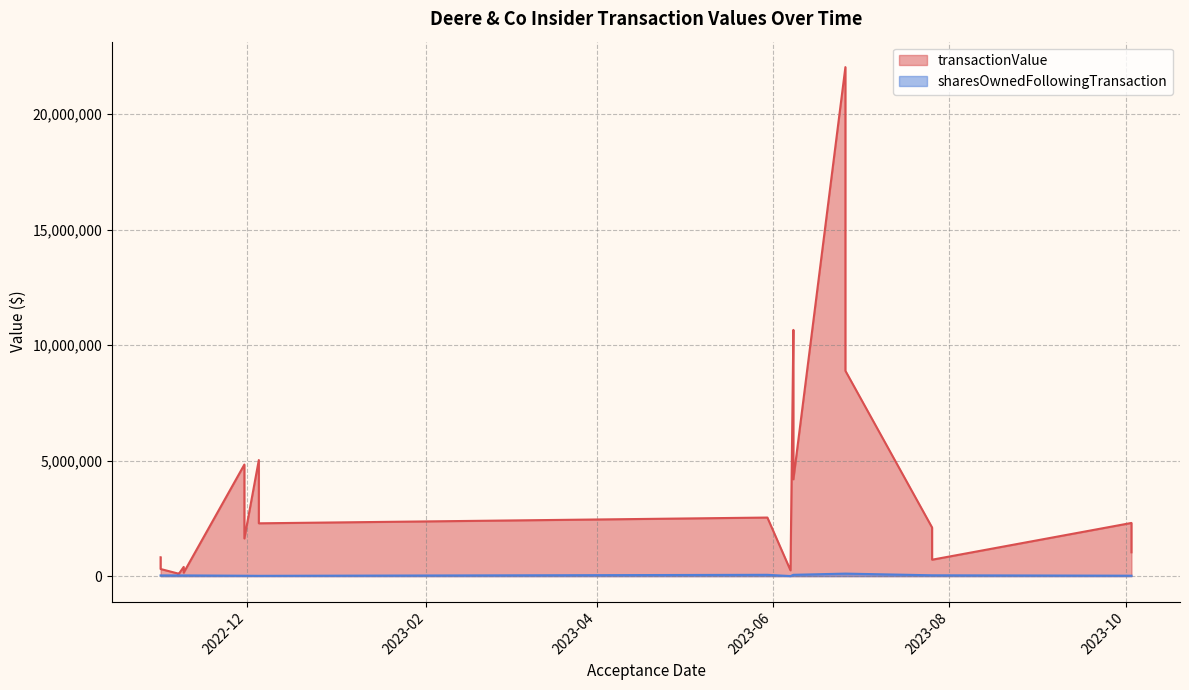

What is the difference between the second highest and minimum values in the sharesOwnedFollowingTransaction series?

106087